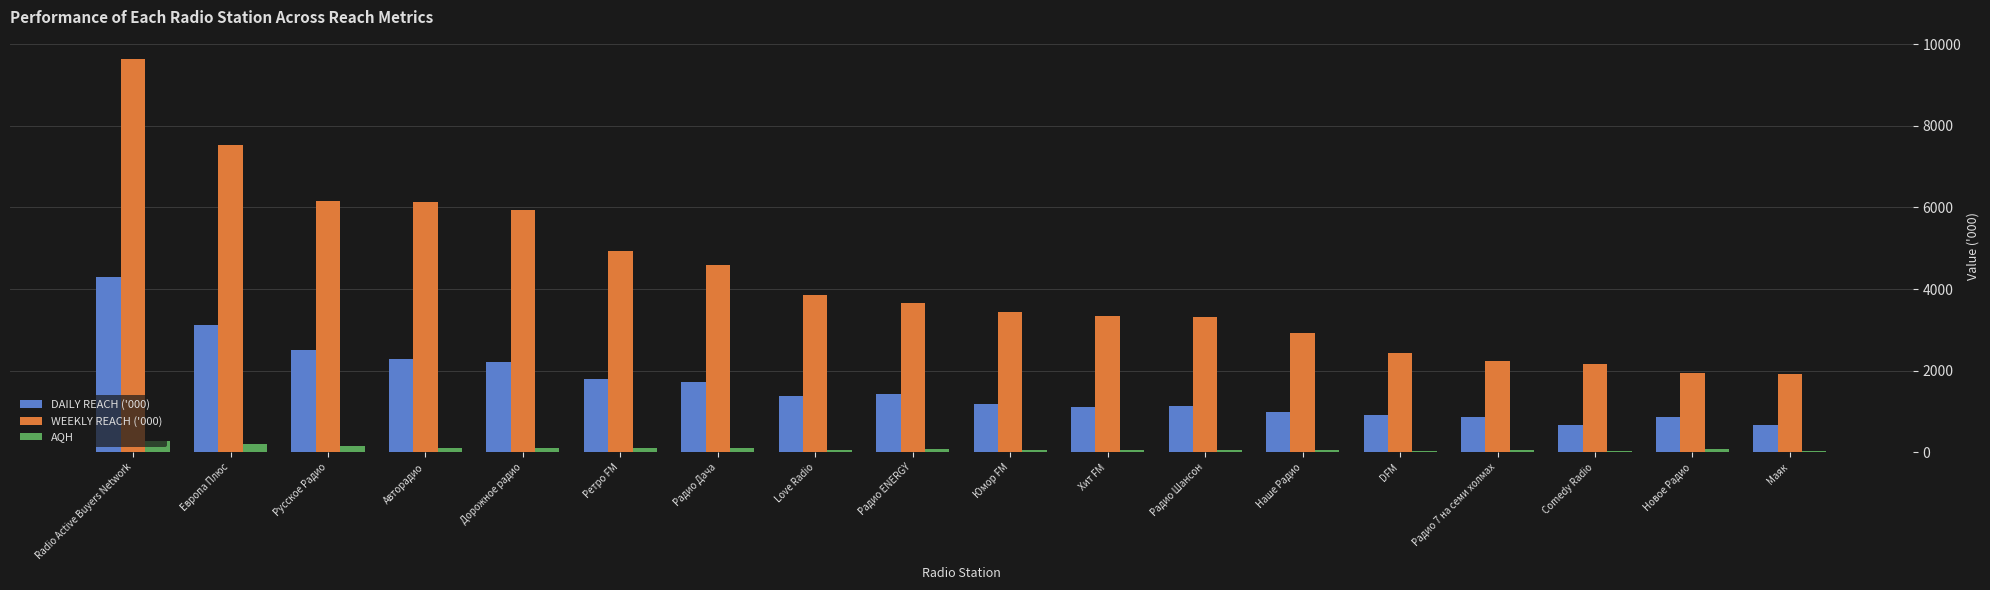

True or false: WEEKLY REACH ('000) has a value of 748.1 at DFM.

False